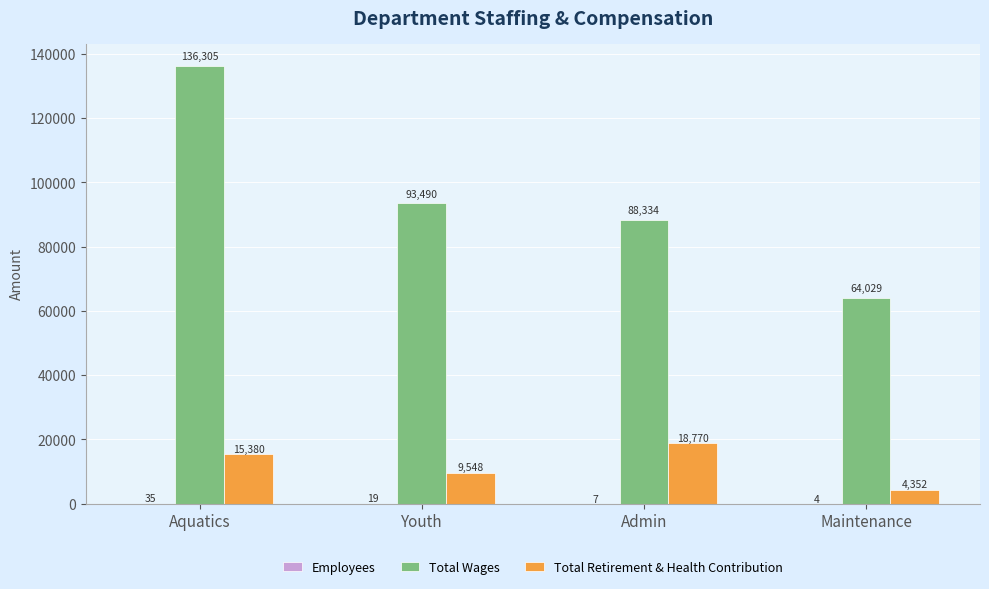

Count the number of categories in the chart.

4